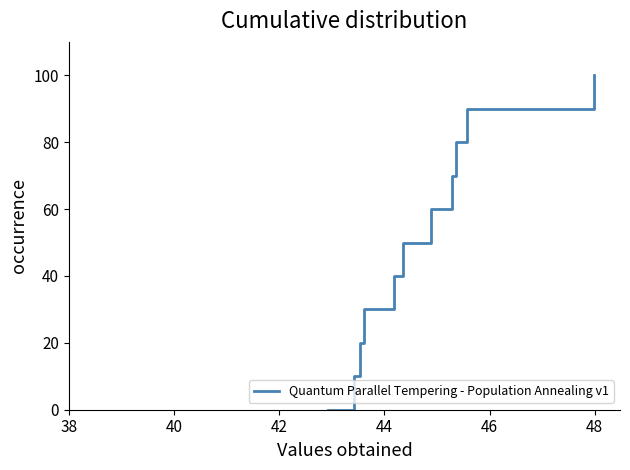

What is the maximum value shown in the chart?

100